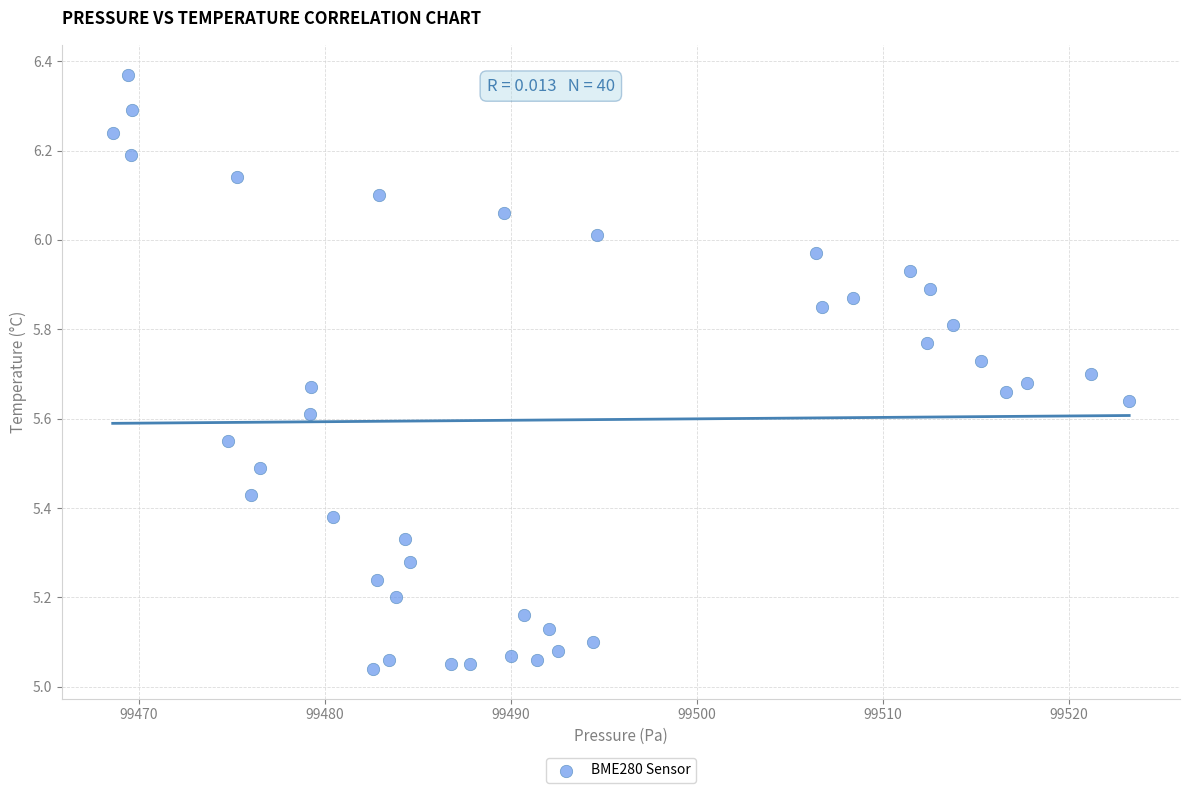

What is the range of X values (max minus min)?

54.7